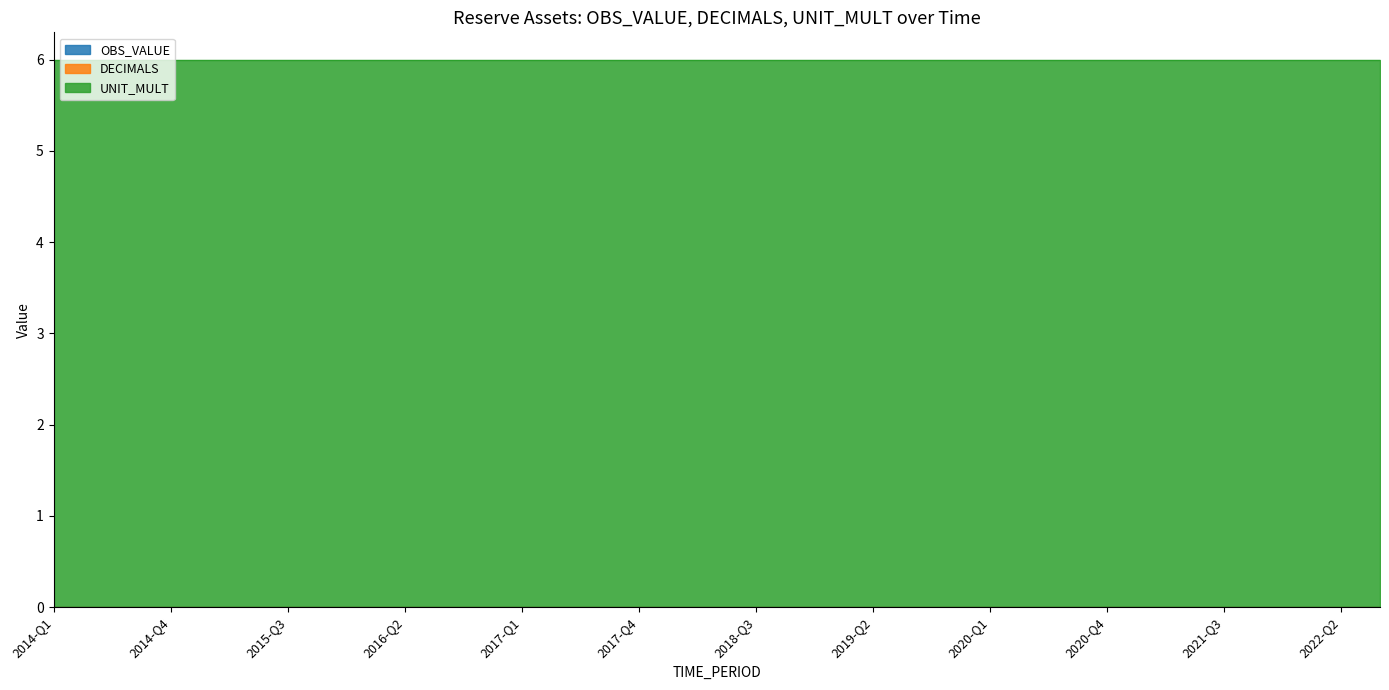

What are all the series names shown in the legend?

OBS_VALUE, DECIMALS, UNIT_MULT